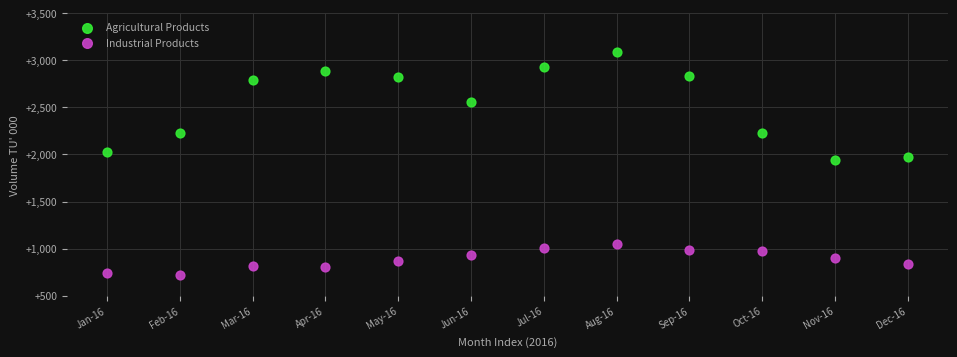

In the Agricultural Products series, what Y value is closest to 2517?

2558.0